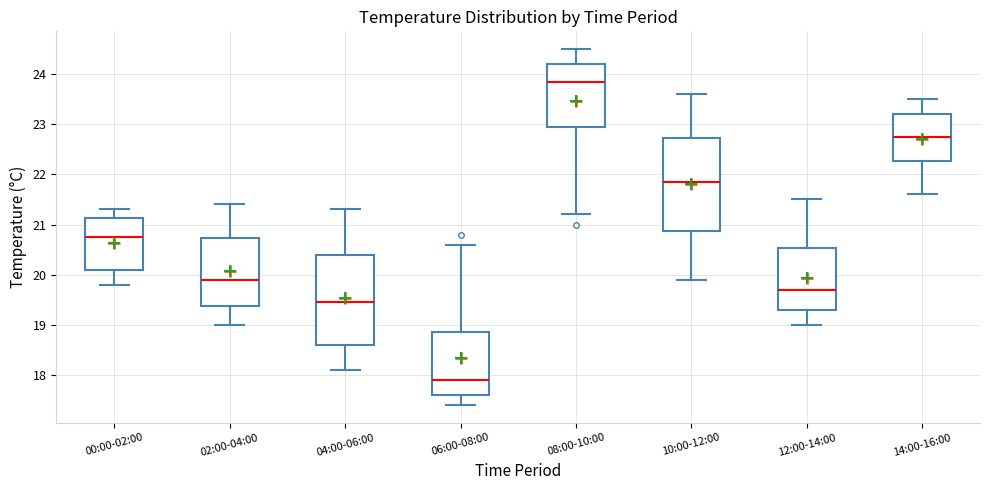

Which box has the highest median line?

08:00-10:00